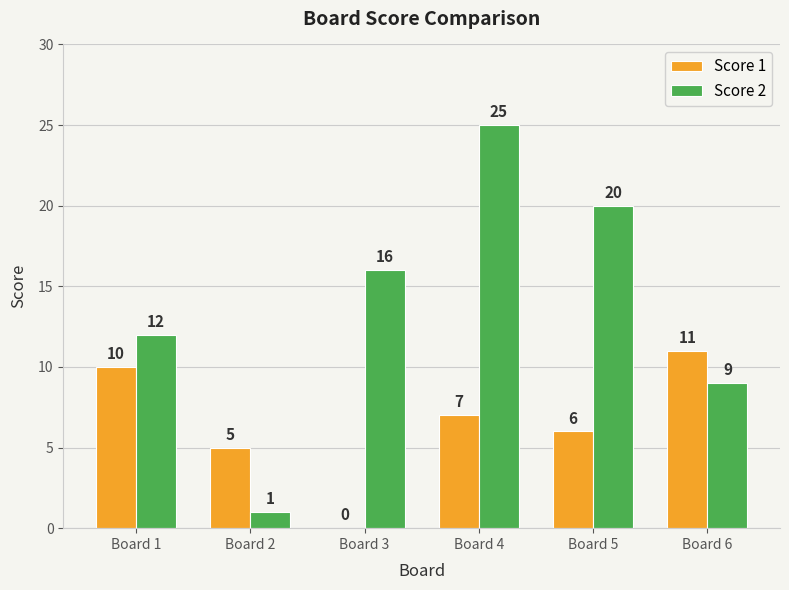

What is the total value across all series at Board 6?

20